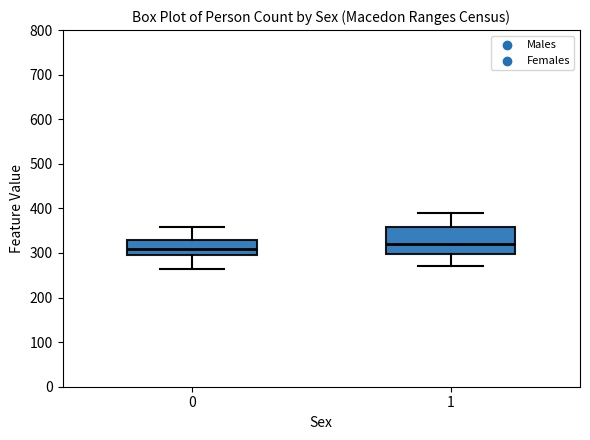

Which box has the lowest median line?

0